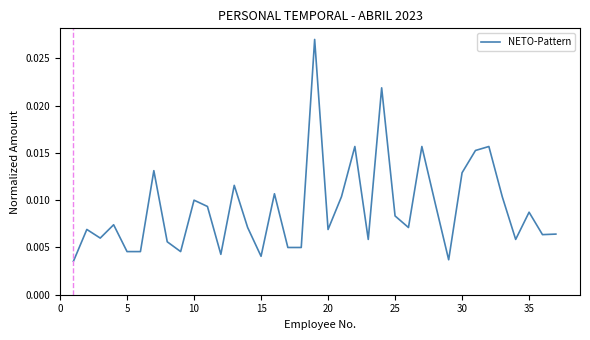

How many distinct data groups are displayed?

1